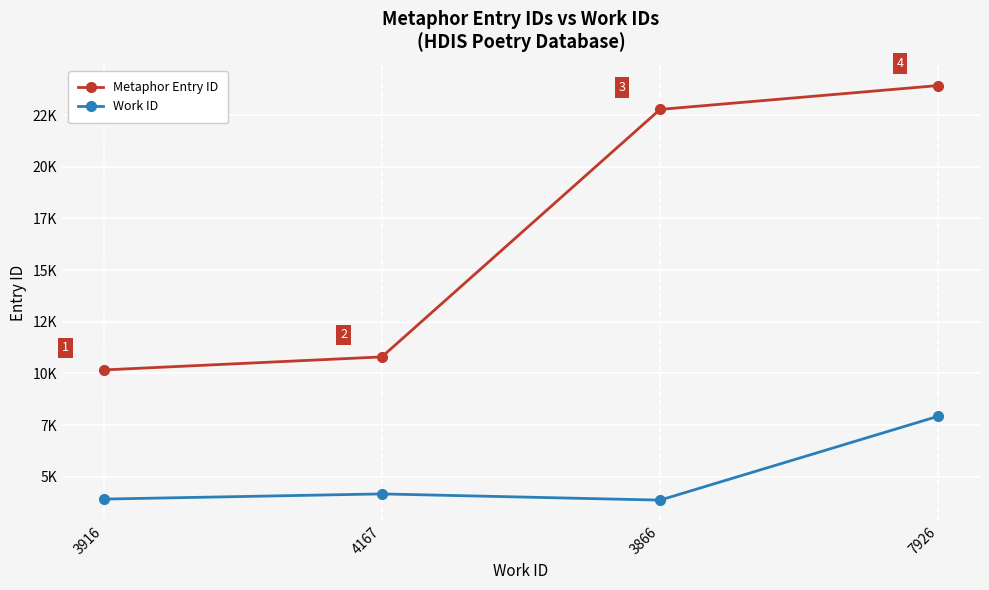

At which label is Work ID closest to 5896?

4167